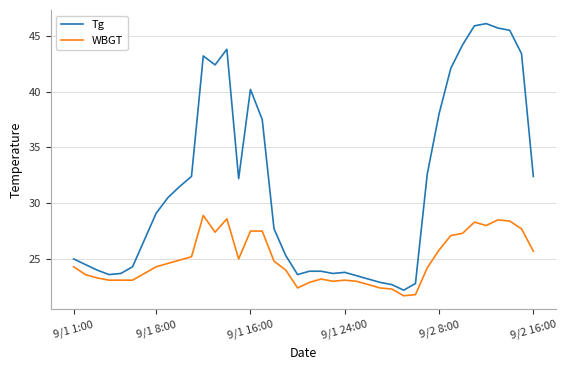

What are all the series names shown in the legend?

Tg, WBGT